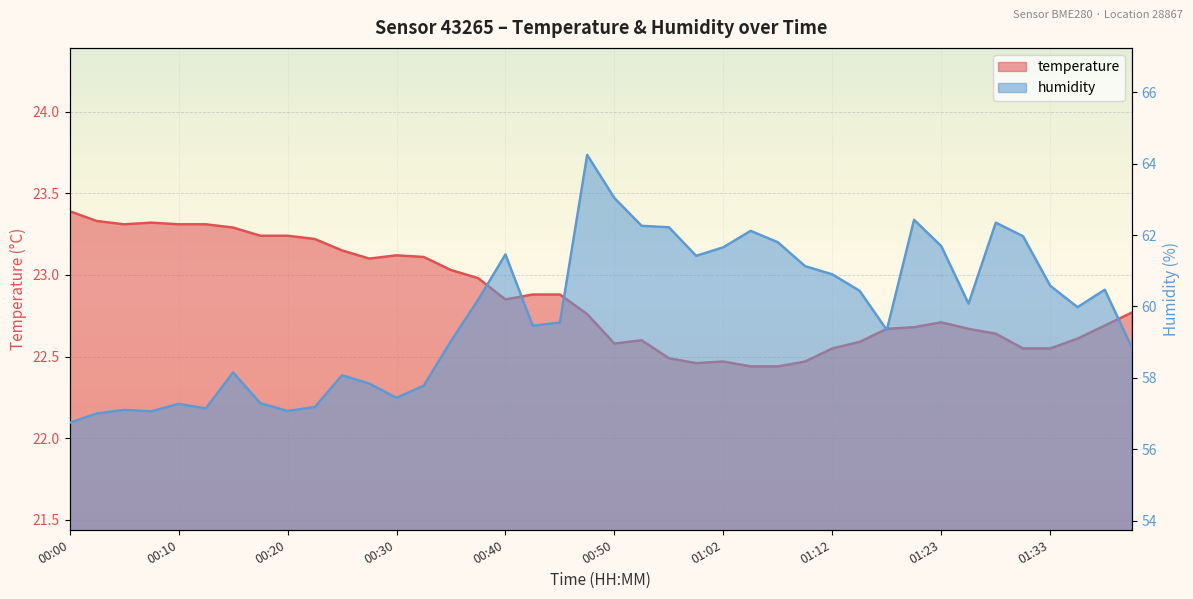

How many lines are shown in the chart?

2